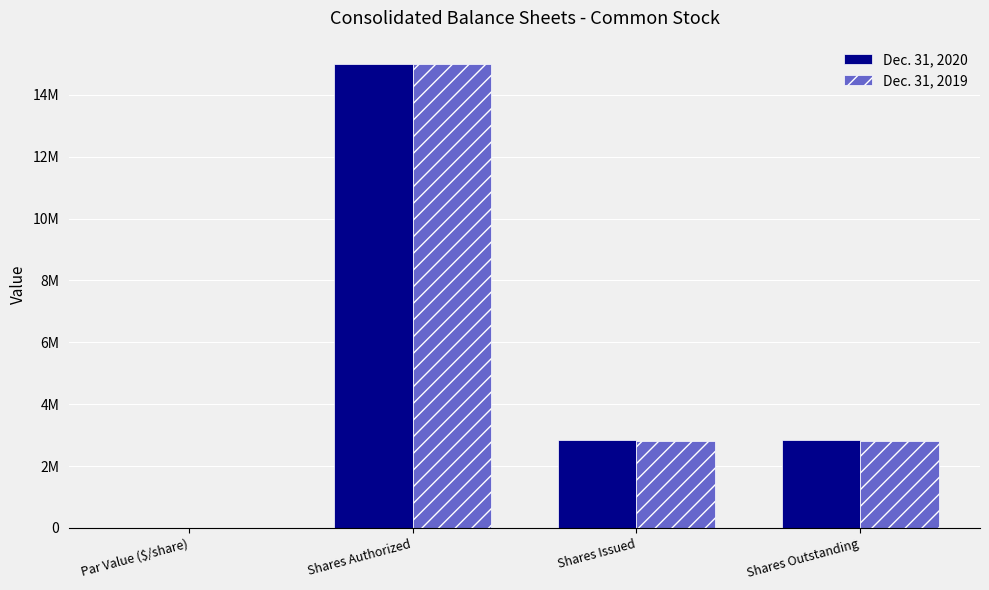

What are all the series names shown in the legend?

Dec. 31, 2020, Dec. 31, 2019